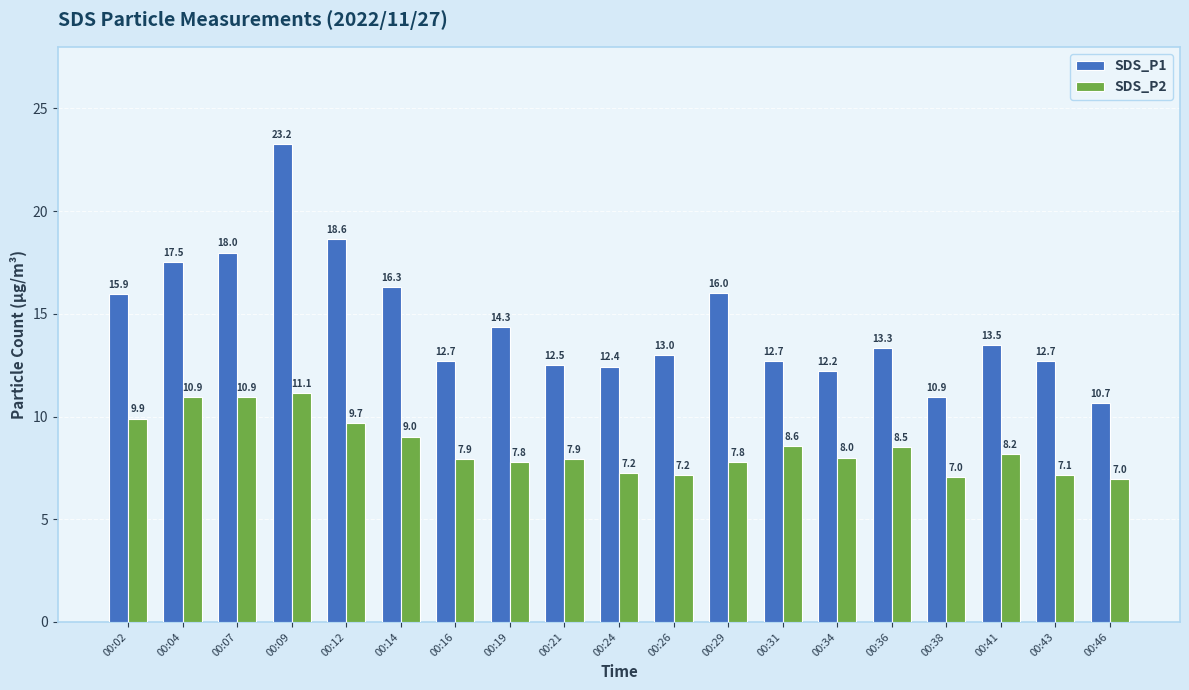

The SDS_P2 series shows 12.5 at 00:16. True or false?

False